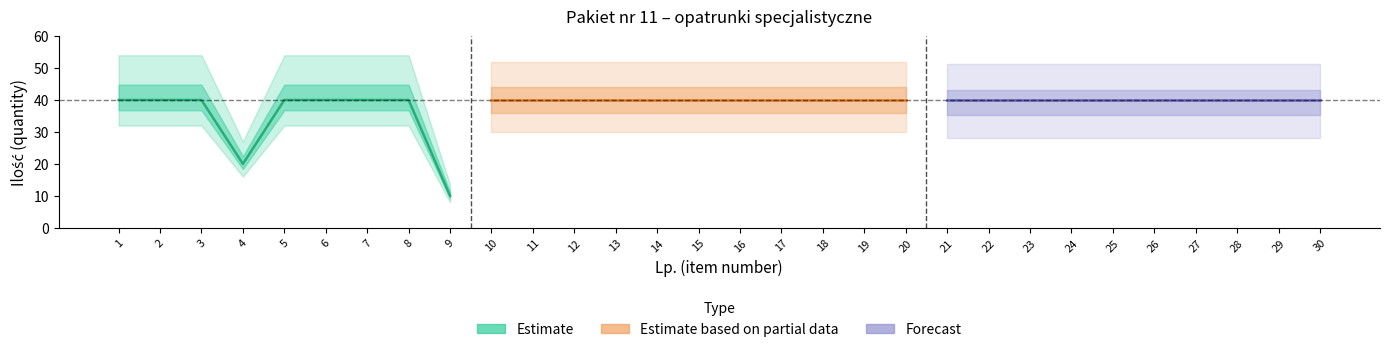

Which label corresponds to the smallest value in the chart?

9